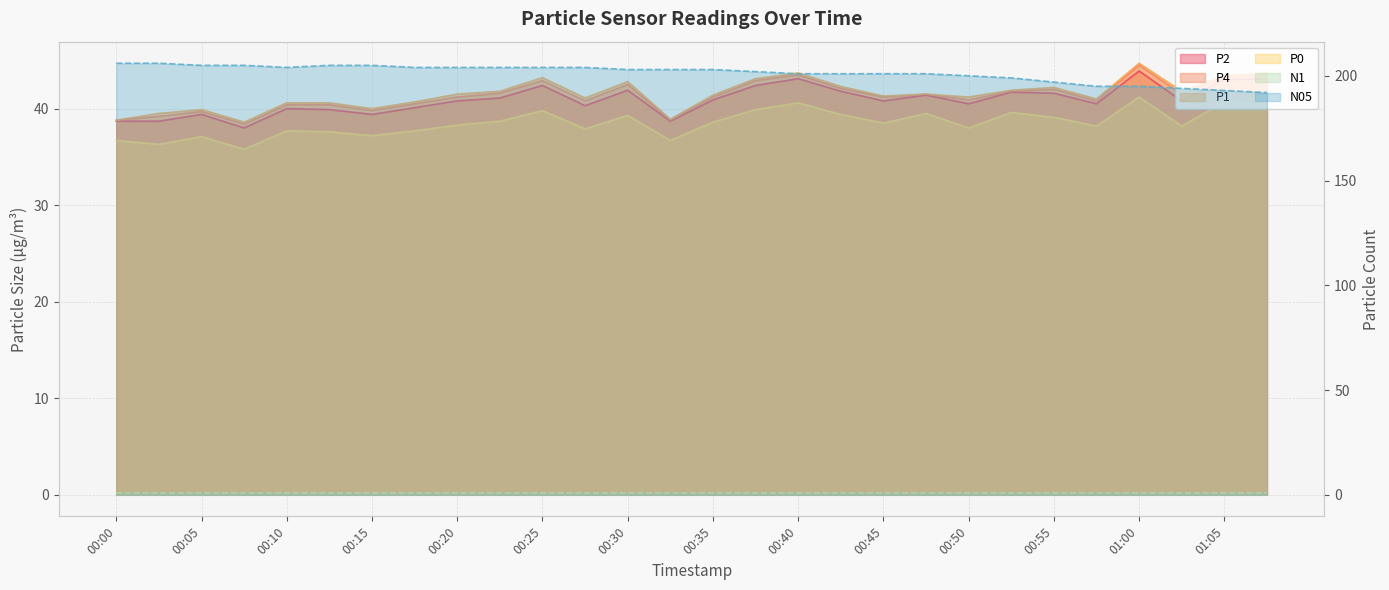

Between 00:40 and 00:55, which is larger?

00:40